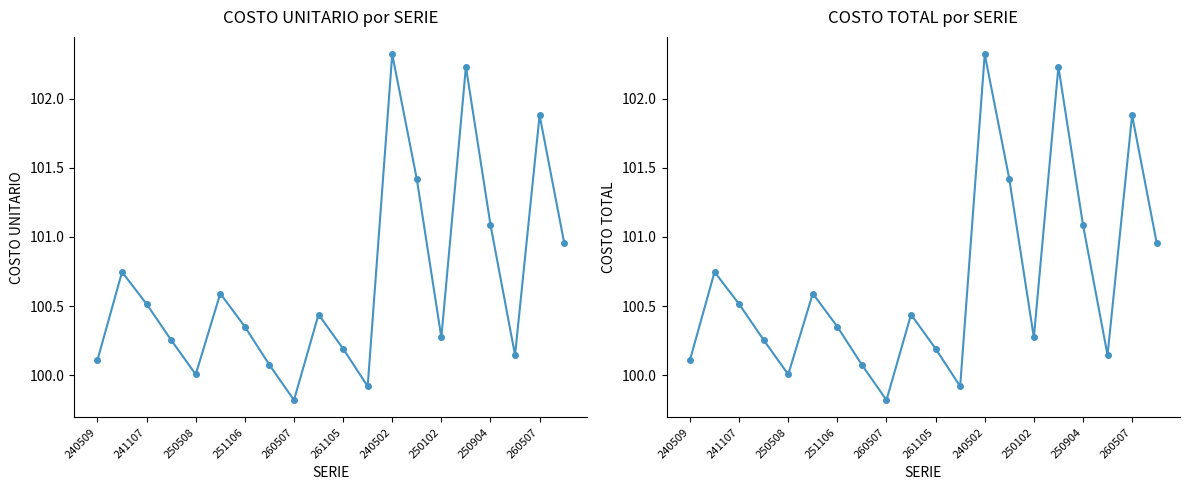

Is this an area chart (filled region under the line)?

No